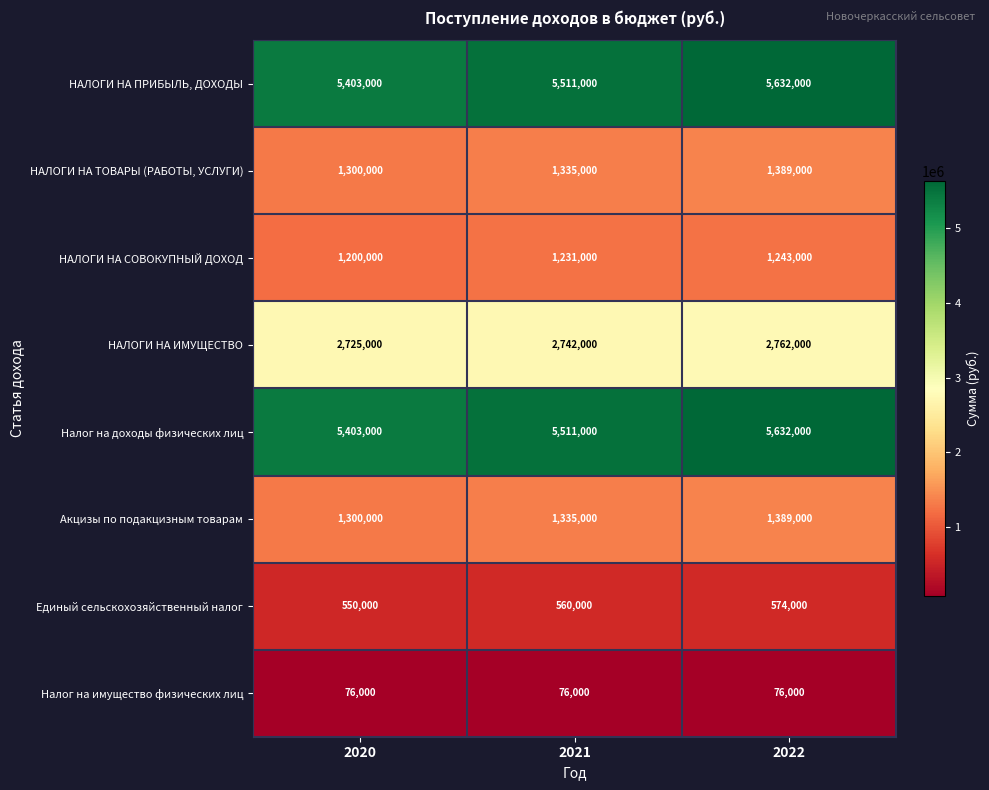

Reading left to right, what are all the values shown in this chart?

НАЛОГИ НА ПРИБЫЛЬ, ДОХОДЫ: 2020=5403000	2021=5511000	2022=5632000
НАЛОГИ НА ТОВАРЫ (РАБОТЫ, УСЛУГИ): 2020=1300000	2021=1335000	2022=1389000
НАЛОГИ НА СОВОКУПНЫЙ ДОХОД: 2020=1200000	2021=1231000	2022=1243000
НАЛОГИ НА ИМУЩЕСТВО: 2020=2725000	2021=2742000	2022=2762000
Налог на доходы физических лиц: 2020=5403000	2021=5511000	2022=5632000
Акцизы по подакцизным товарам: 2020=1300000	2021=1335000	2022=1389000
Единый сельскохозяйственный налог: 2020=550000	2021=560000	2022=574000
Налог на имущество физических лиц: 2020=76000	2021=76000	2022=76000